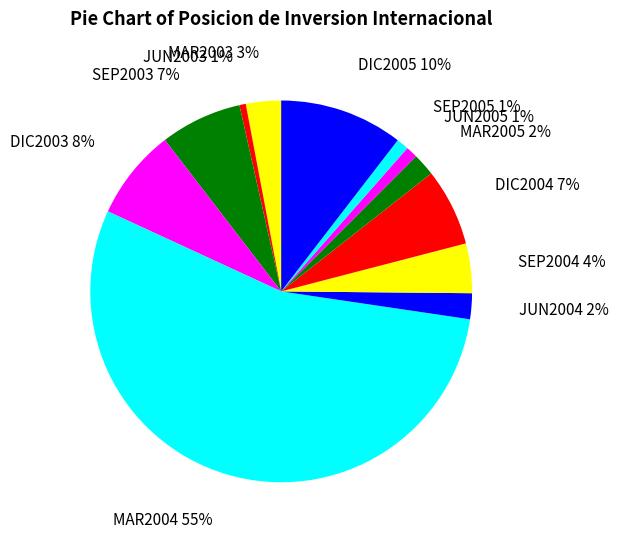

What percentage is the SEP2005 slice, to the nearest percent?

1%